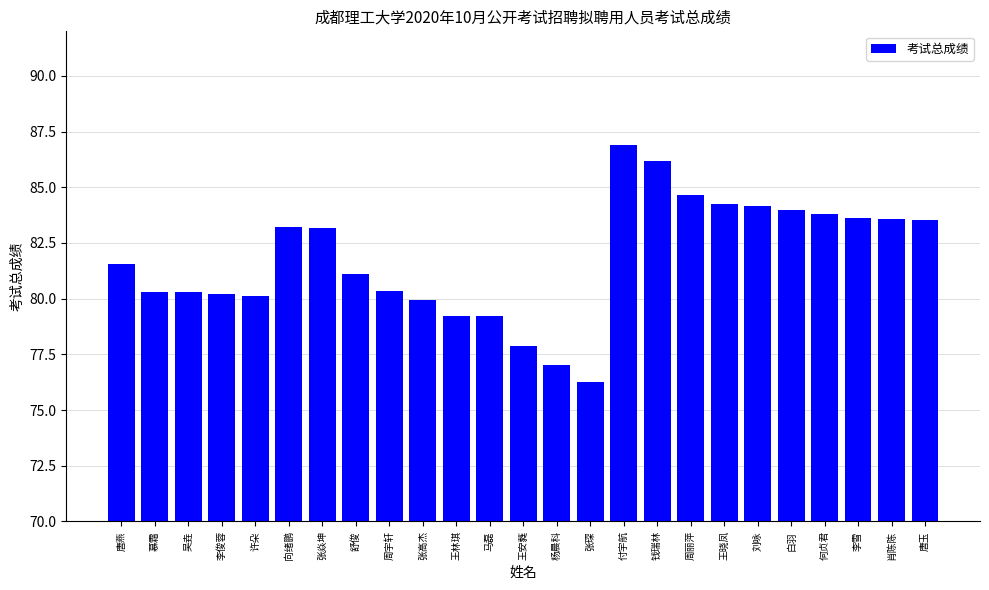

What is the change in value from 周宇轩 to 李雪?

+3.2